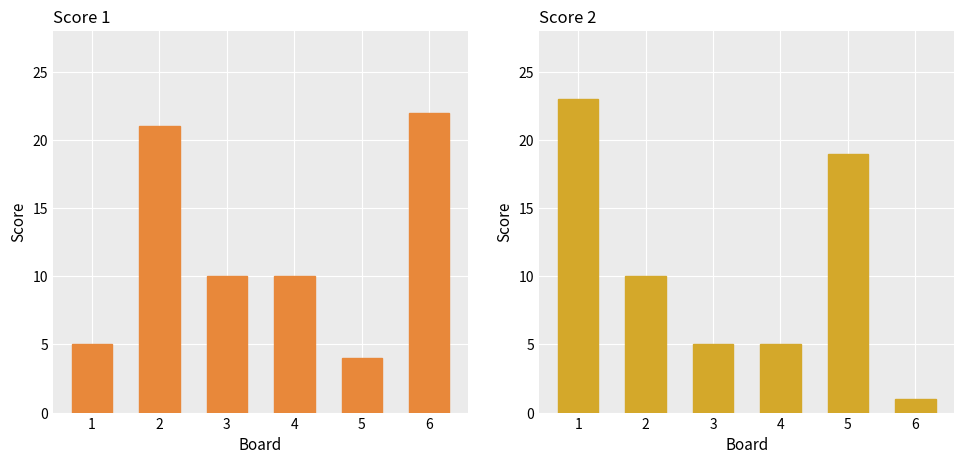

At which category is the sum across all series the highest?

2